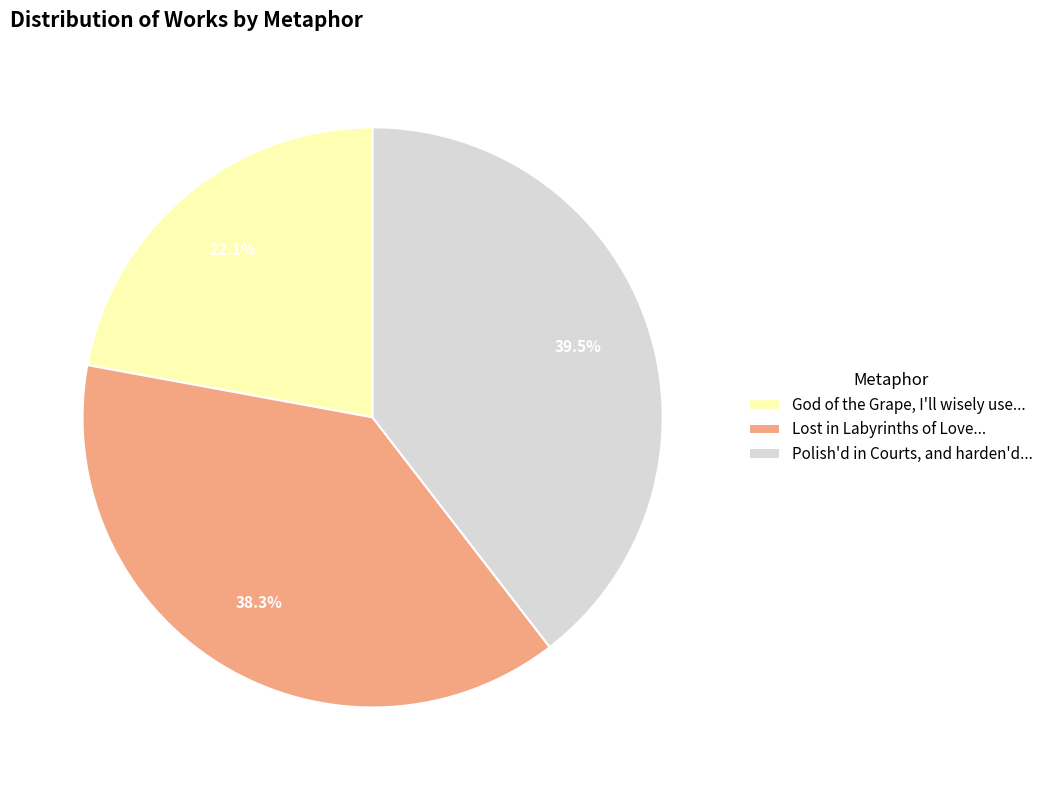

Is there any slice that represents more than half of the pie?

No